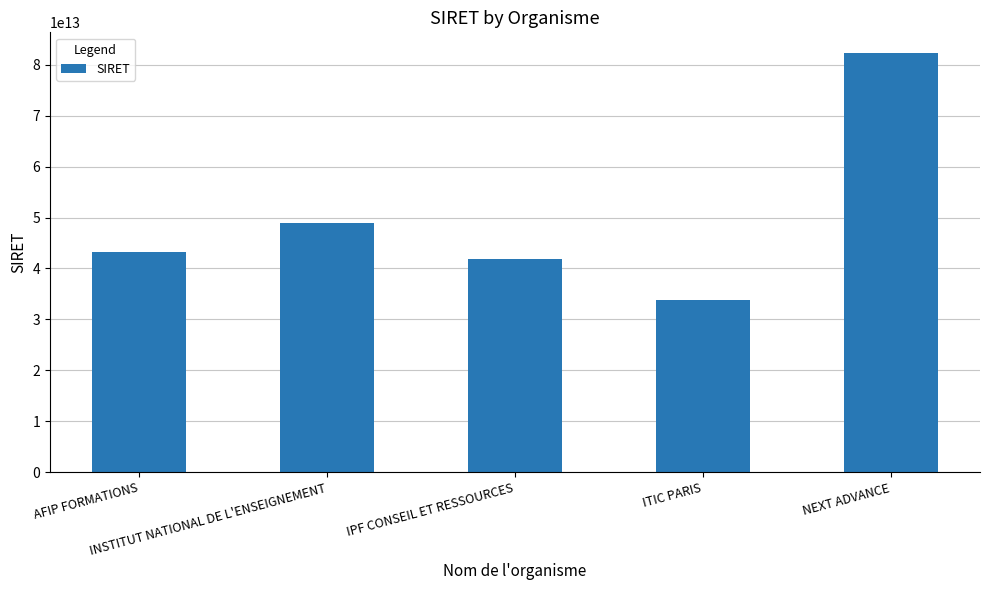

What position from the left is ITIC PARIS?

4